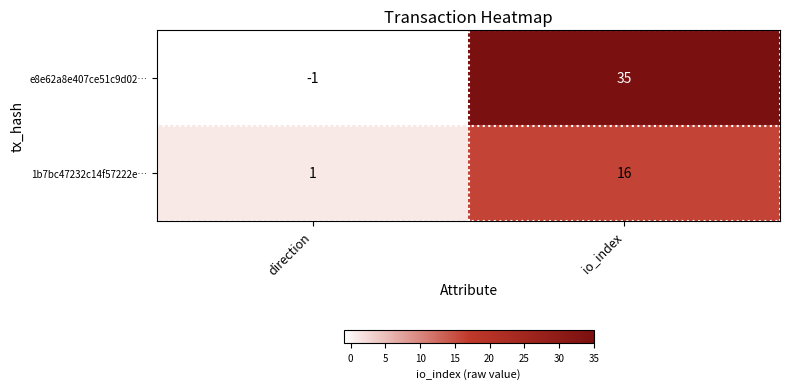

At which category is the sum across all series the highest?

io_index